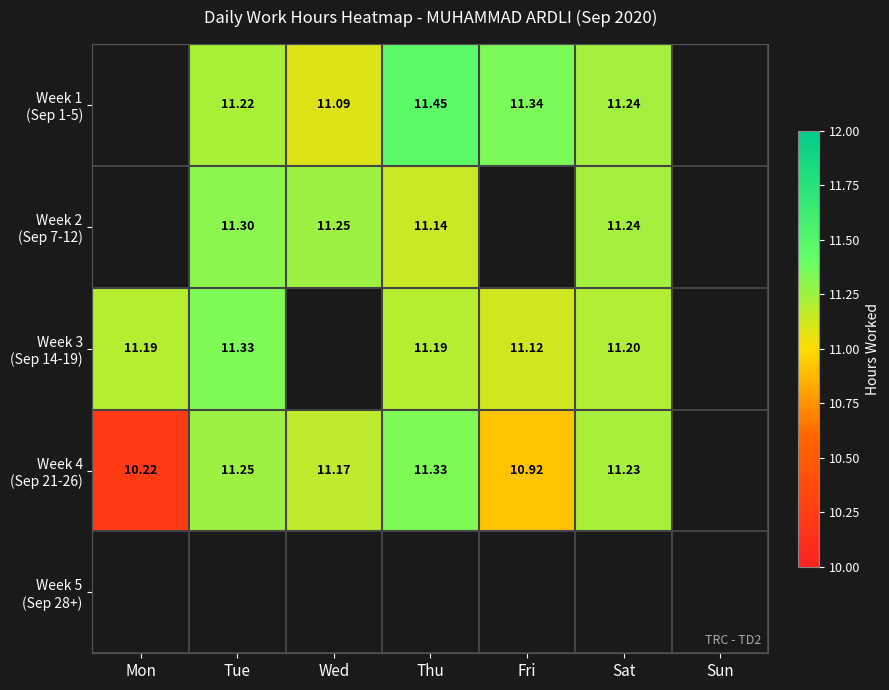

Between Tue and Sat, which is larger?

Sat